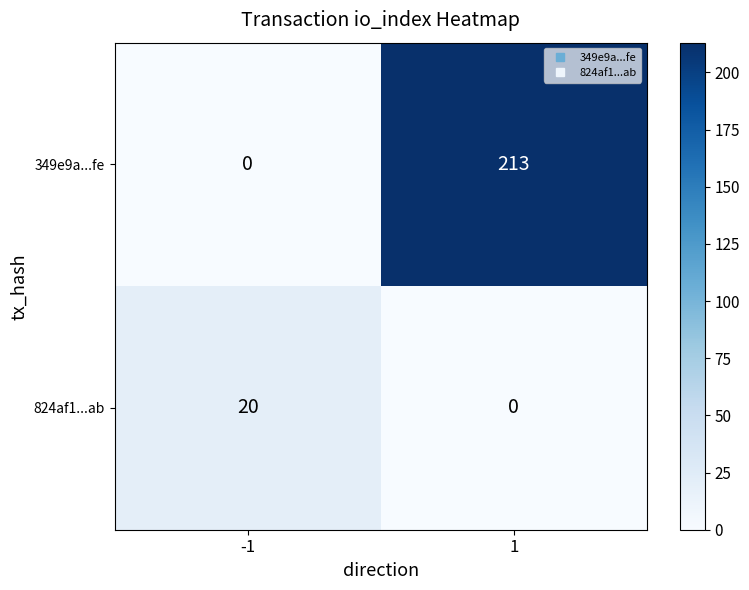

What is the total value across all series at -1?

20